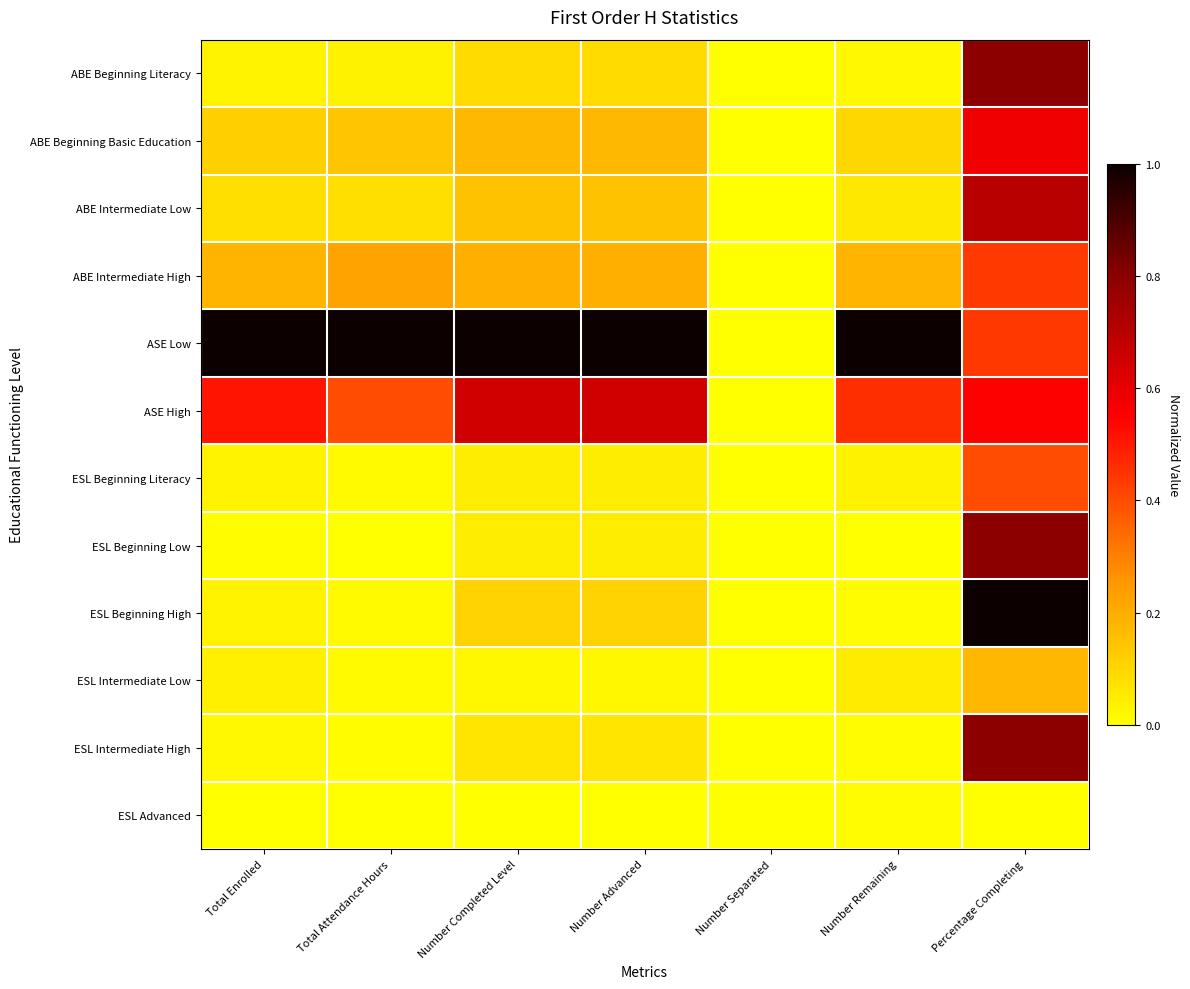

At which category is the sum across all series the highest?

Percentage Completing